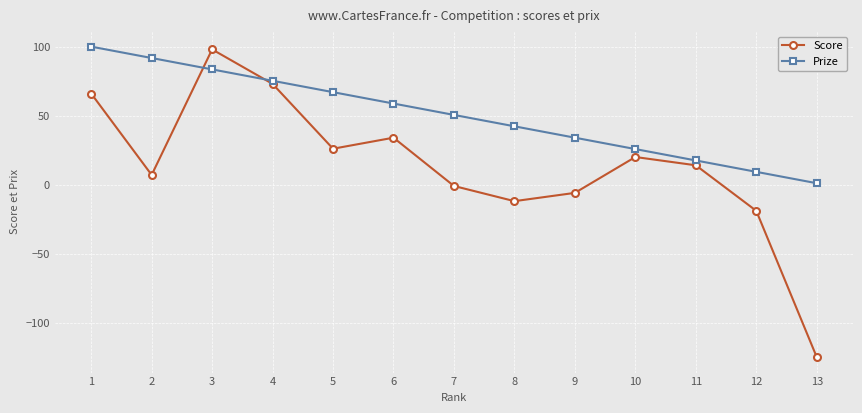

Does the chart display data point markers on the line(s)?

Yes